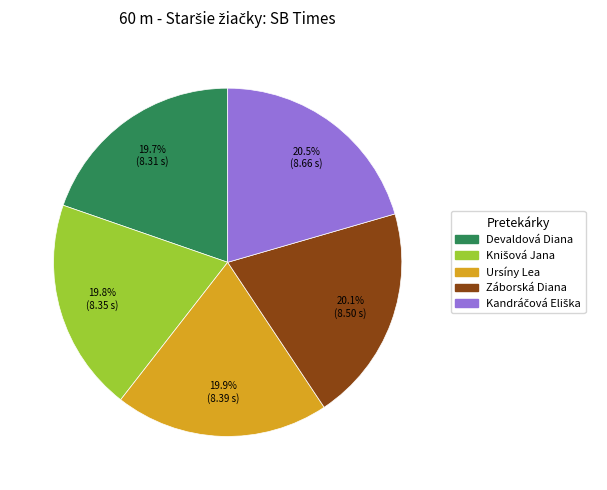

Does any single category account for the majority?

No